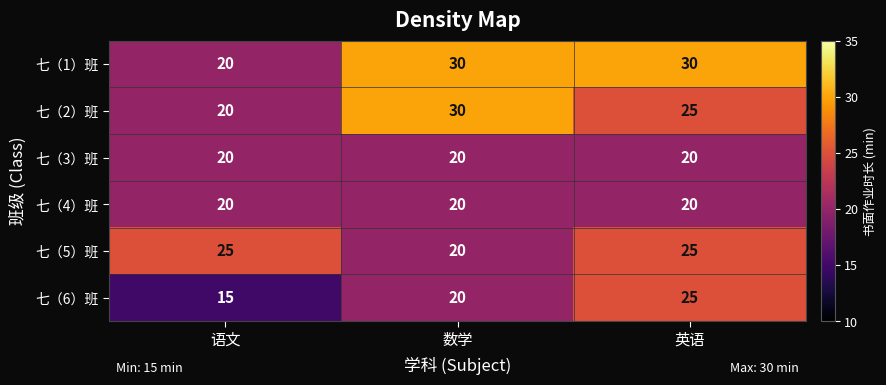

What is the difference between the highest and lowest values at 语文?

10